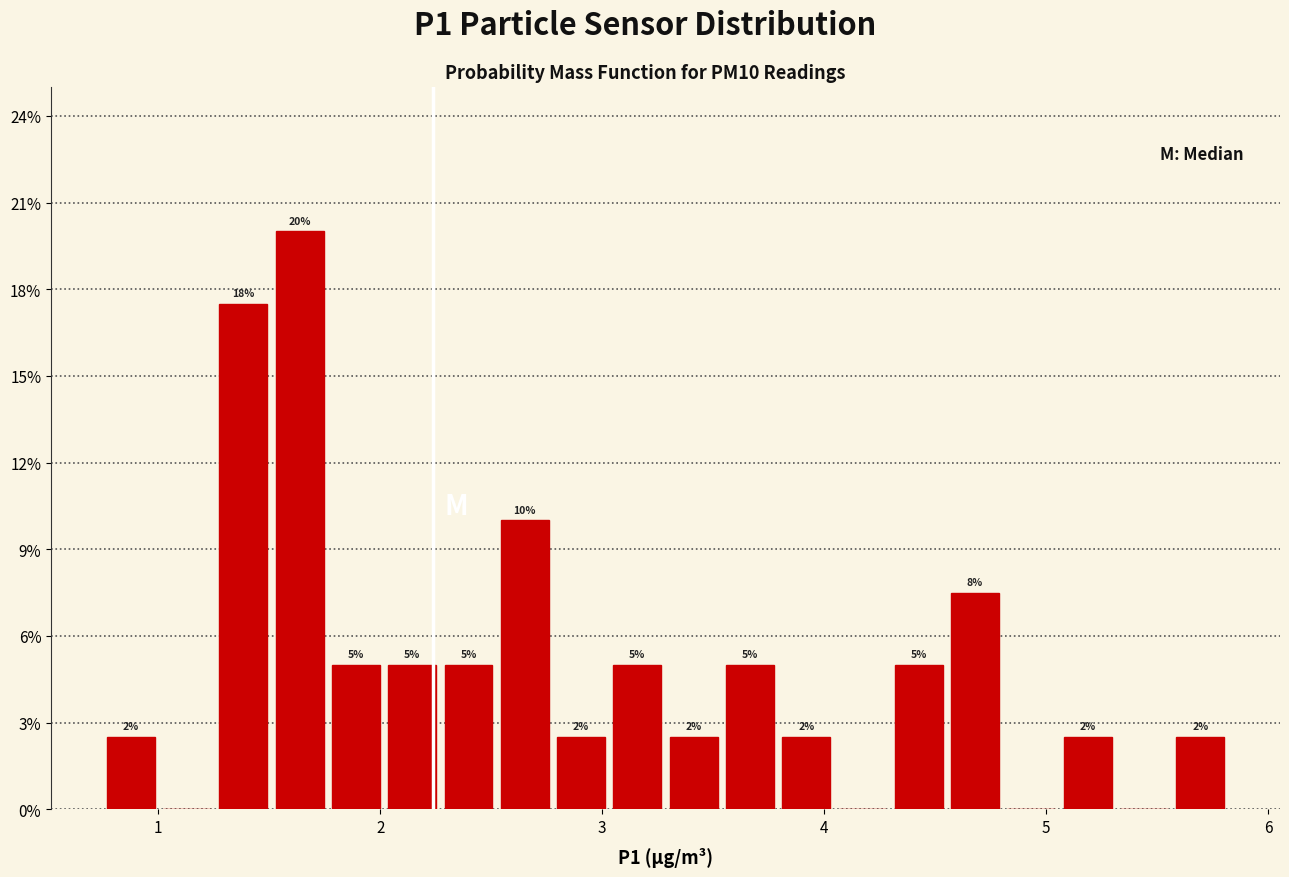

Read against the x-axis, roughly where is the centre of the tallest bar?

1.6